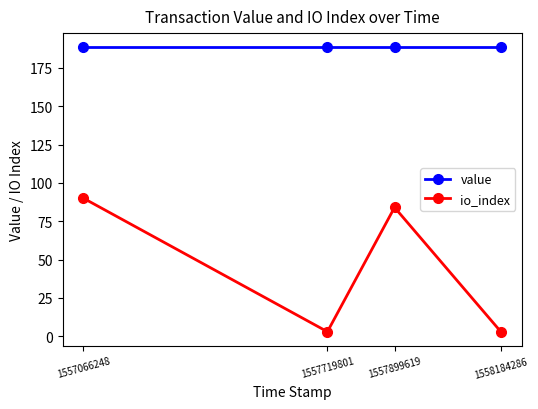

At 1557899619, list the series in order from smallest to largest.

io_index, value